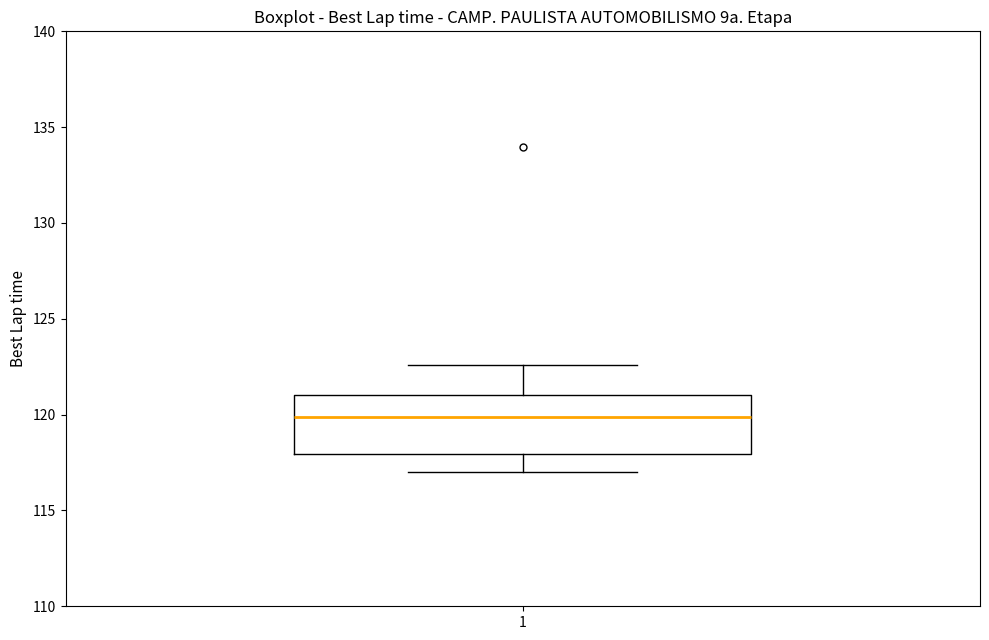

Where is the lower edge of the box at x = 1 on the y-axis? The values are not printed on the chart, so give them approximately, as read against the axis.

118.0